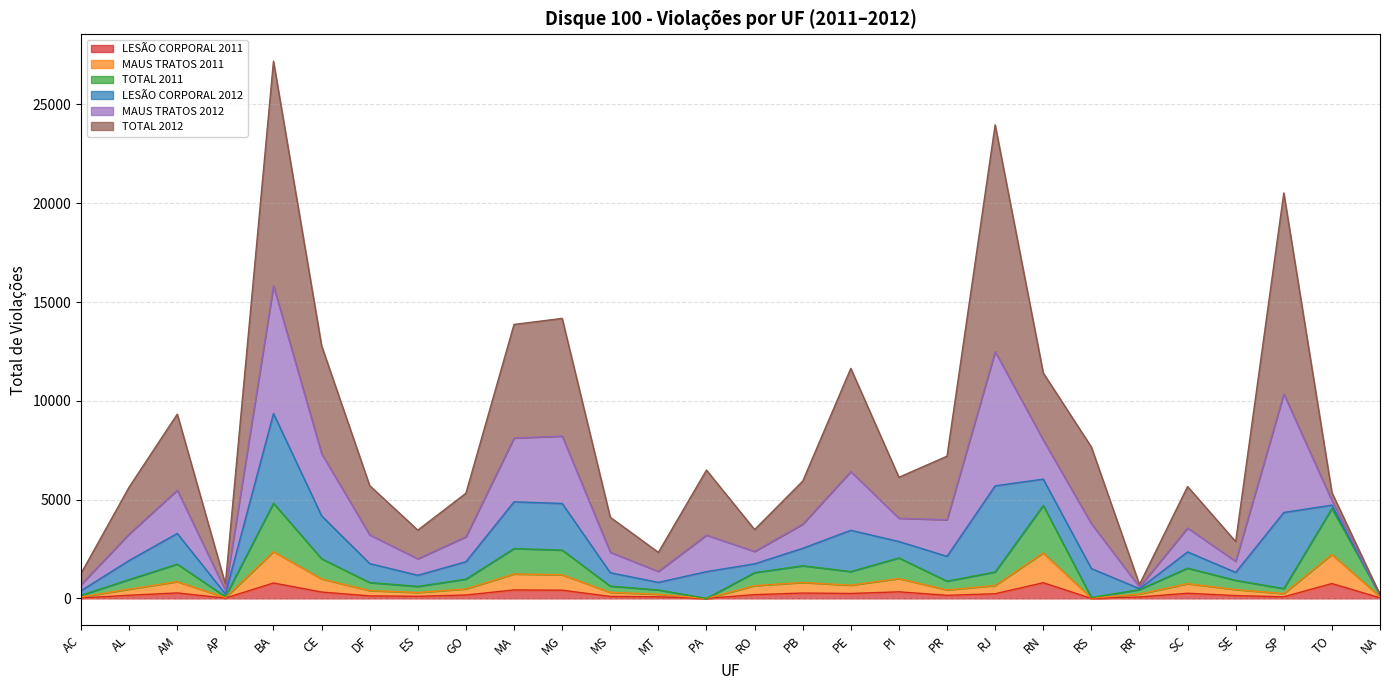

True or false: TOTAL 2011 and MAUS TRATOS 2011 intersect in this chart.

False